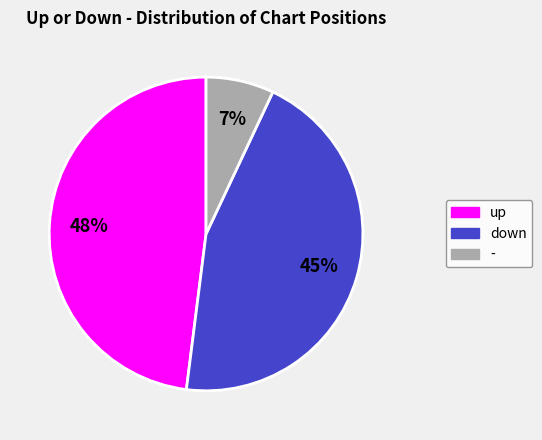

To the nearest percent, what is the difference between the up and - slice percentages?

41%